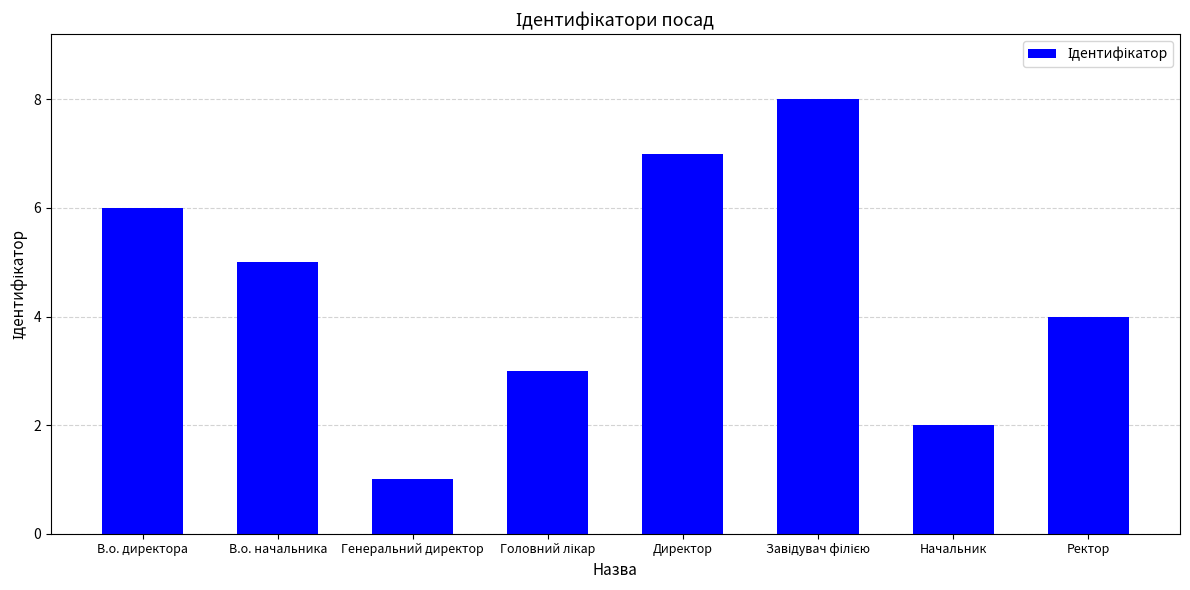

What is the change in value from В.о. директора to Генеральний директор?

-5